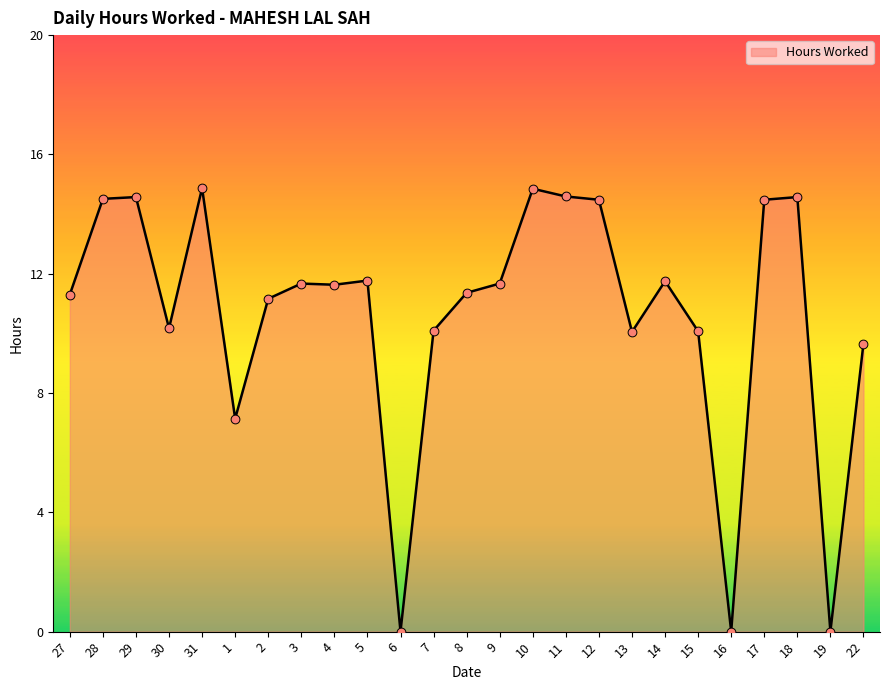

What is the change in value from 4 to 7?

-1.5